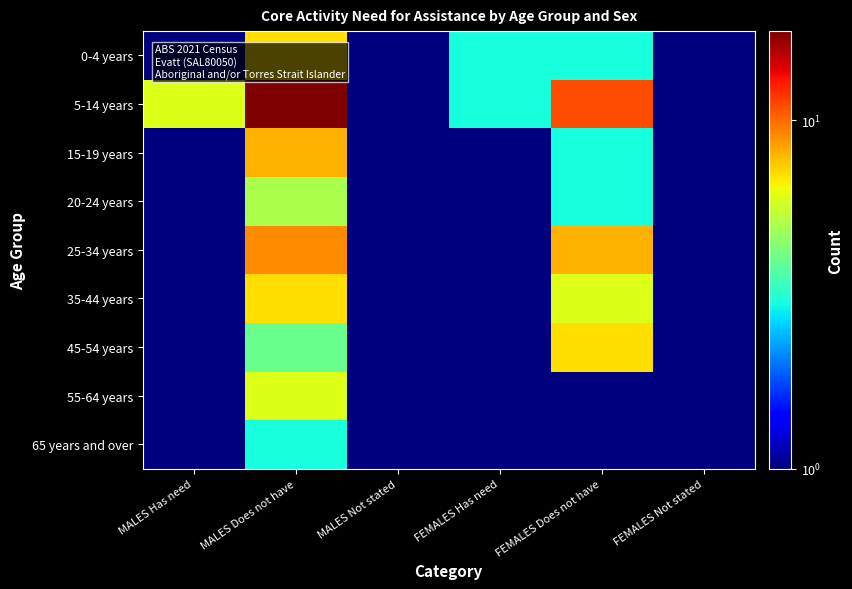

What is the spread (max minus min) of values at FEMALES Has need?

2.5